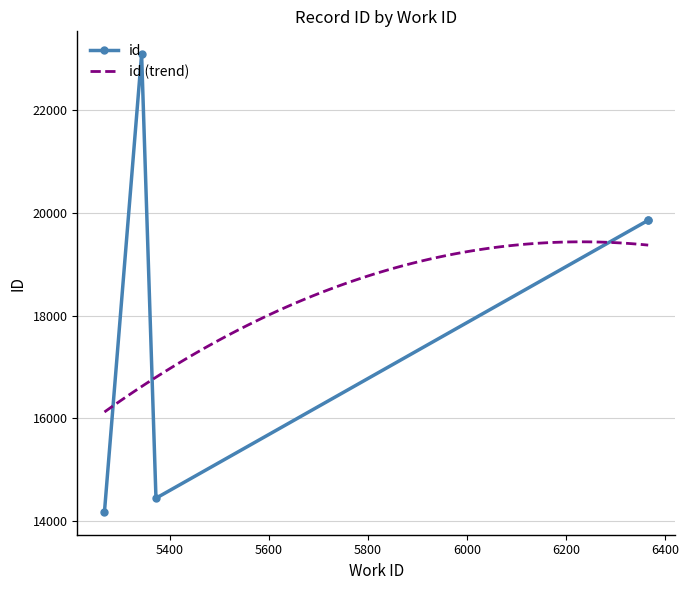

What is the difference between the second highest and second lowest values?

5411